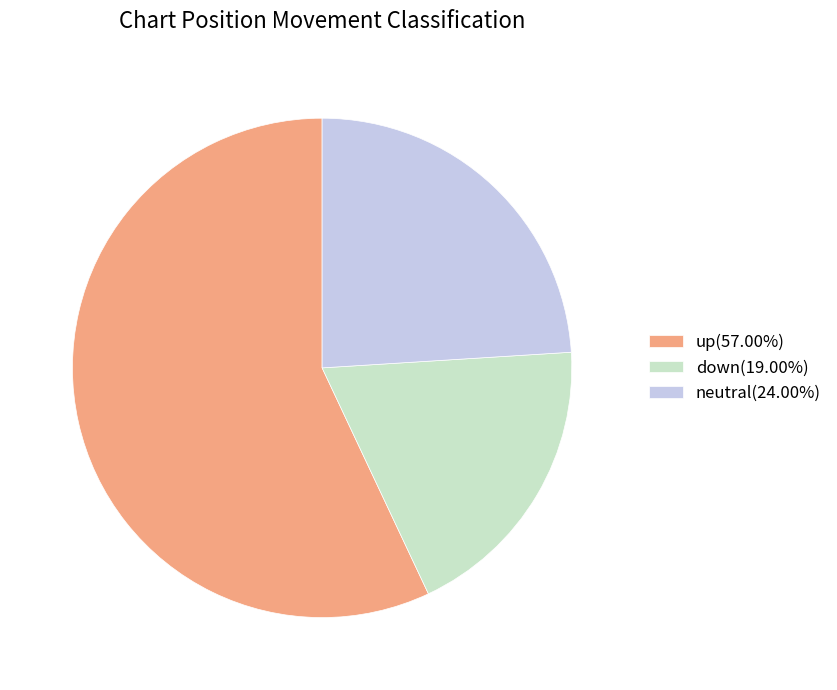

Is the sum of down(19.00%) and up(57.00%) greater than half?

Yes